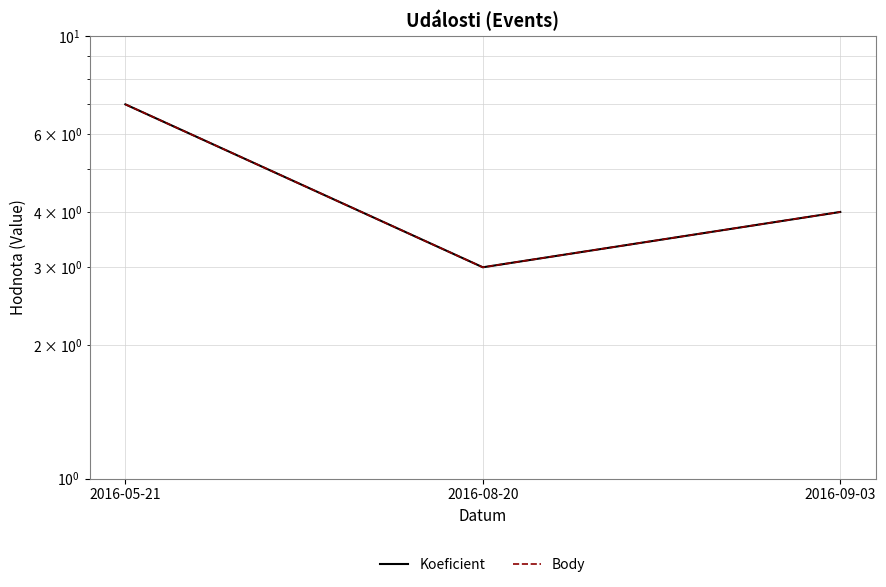

Reading left to right, what are all the values shown in this chart?

Koeficient: 7	3	4
Body: 7	3	4